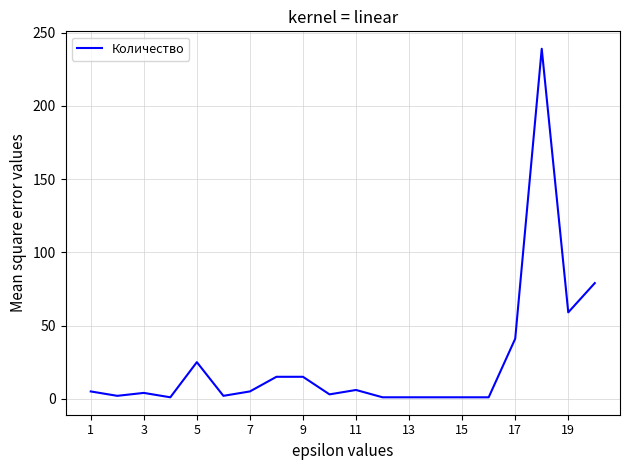

What is the maximum value shown in the chart?

239